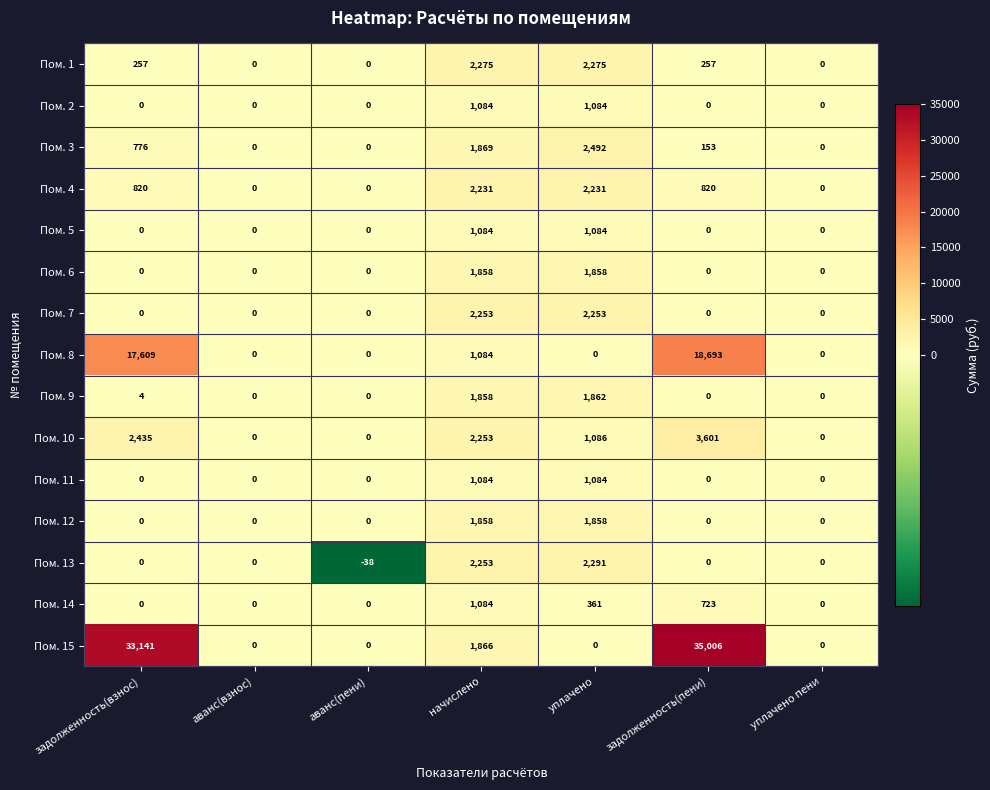

The Пом. 6 series shows 1858 at уплачено. True or false?

True